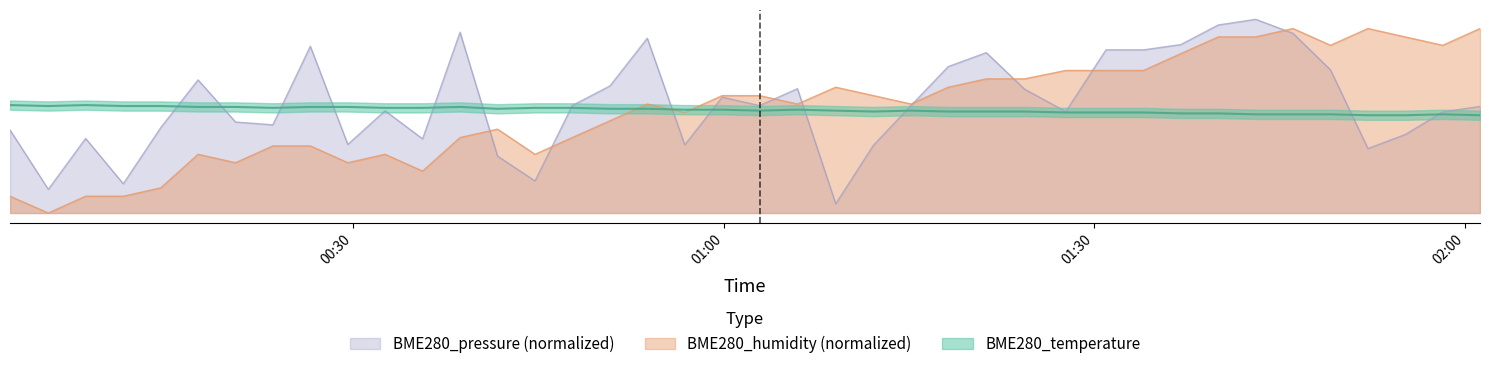

What is the spread (max minus min) of values at 2023/07/20 00:20:30?

0.6